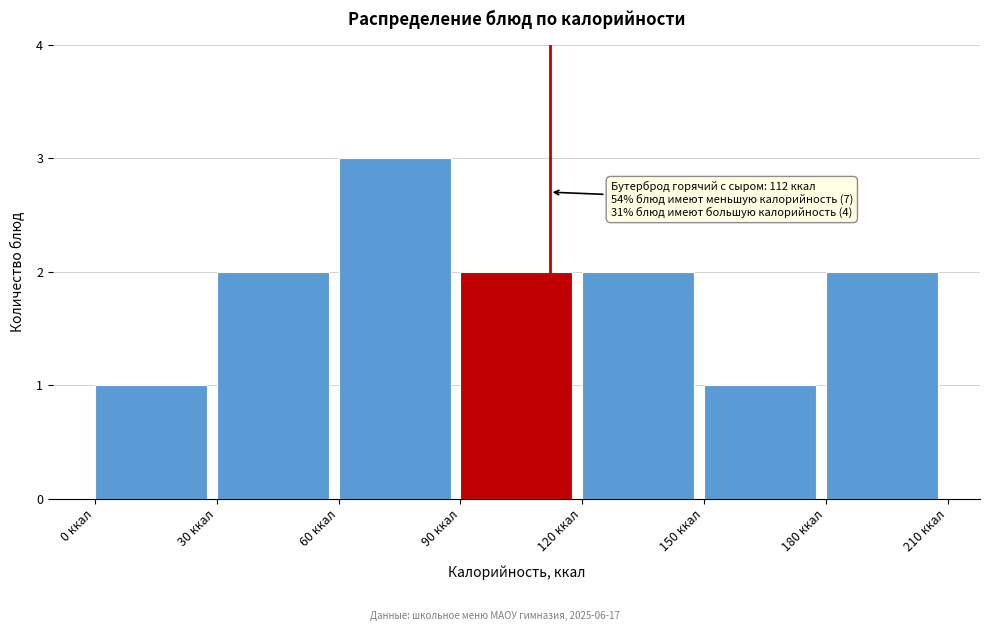

Over which range of the x-axis is the bar tallest?

60 to 90